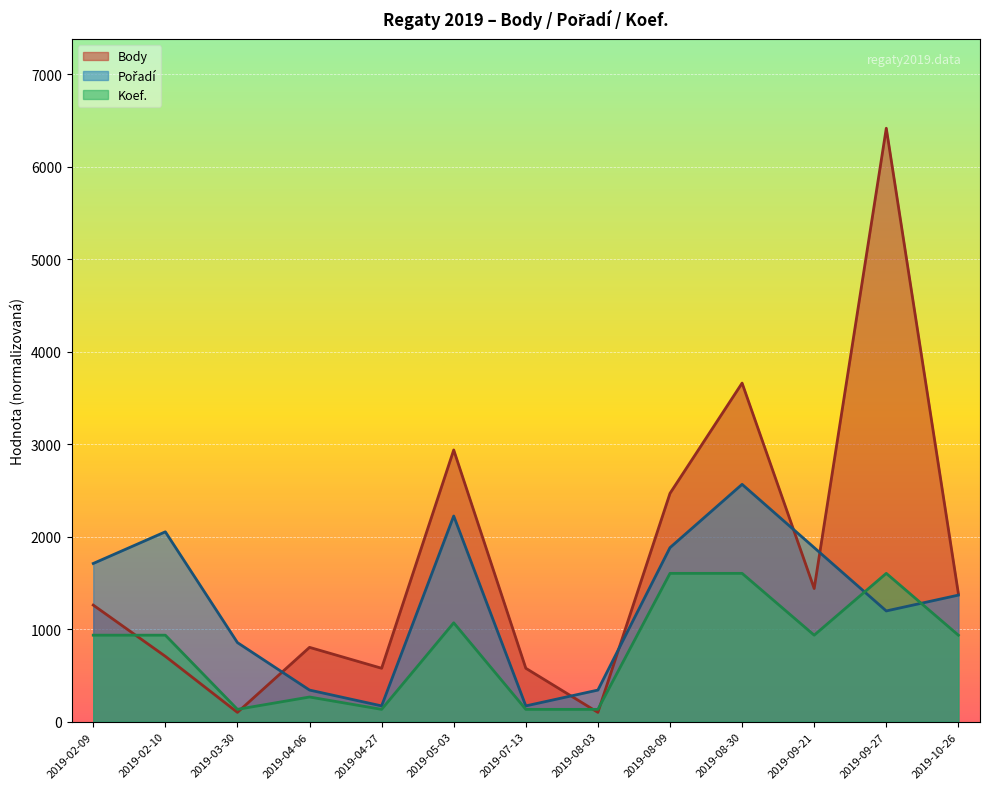

Which series has the largest total across all categories?

Body